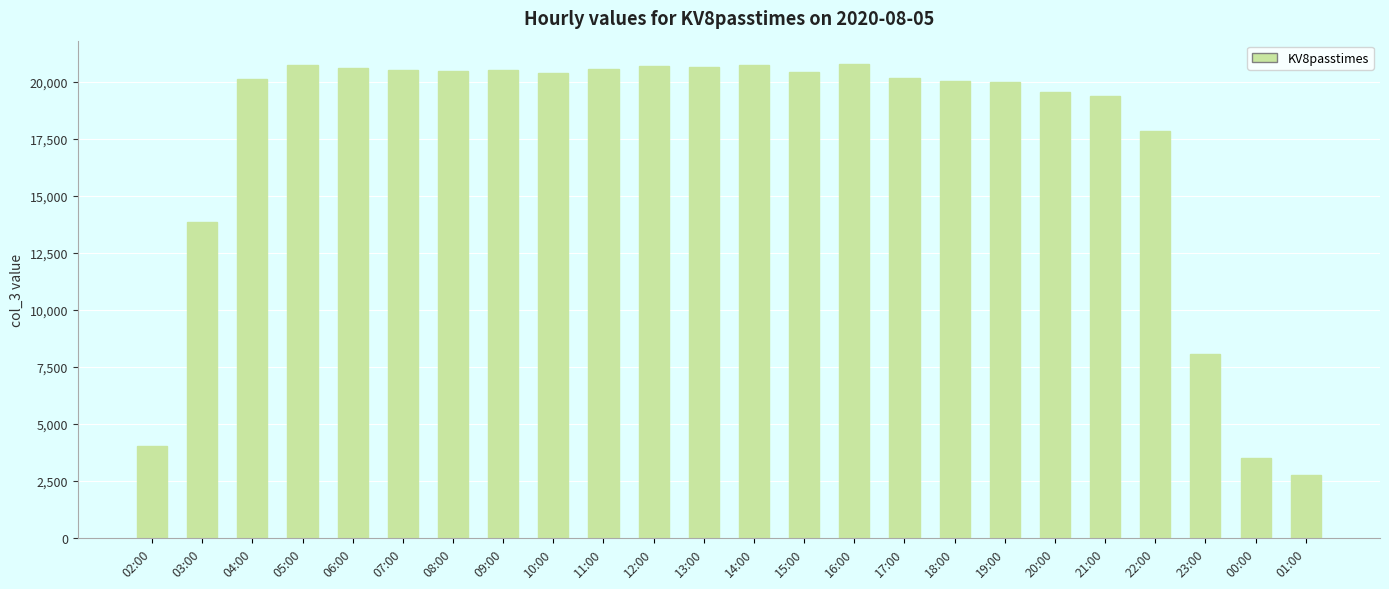

What position from the right is 19:00?

7